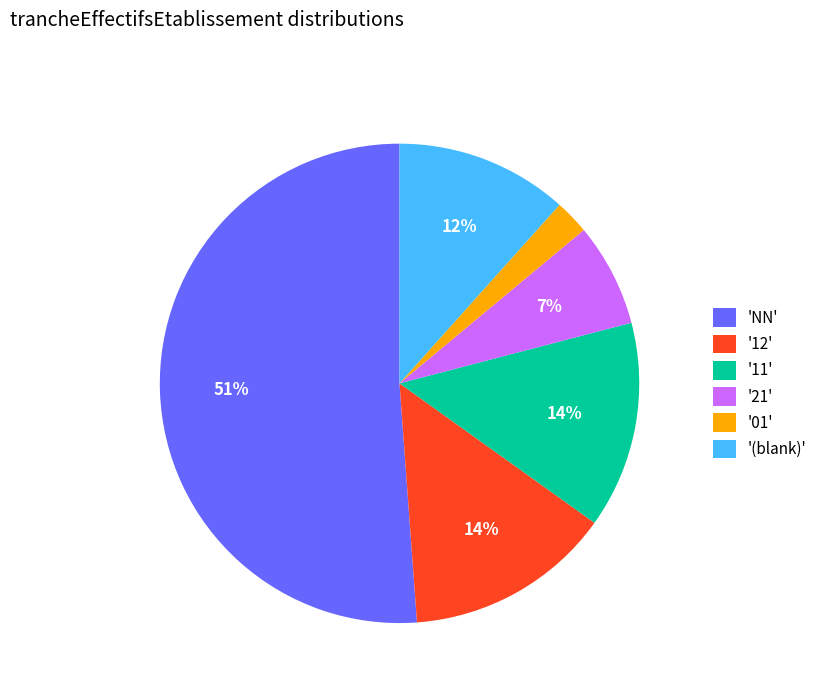

Which category has the smallest portion of the pie?

'01'